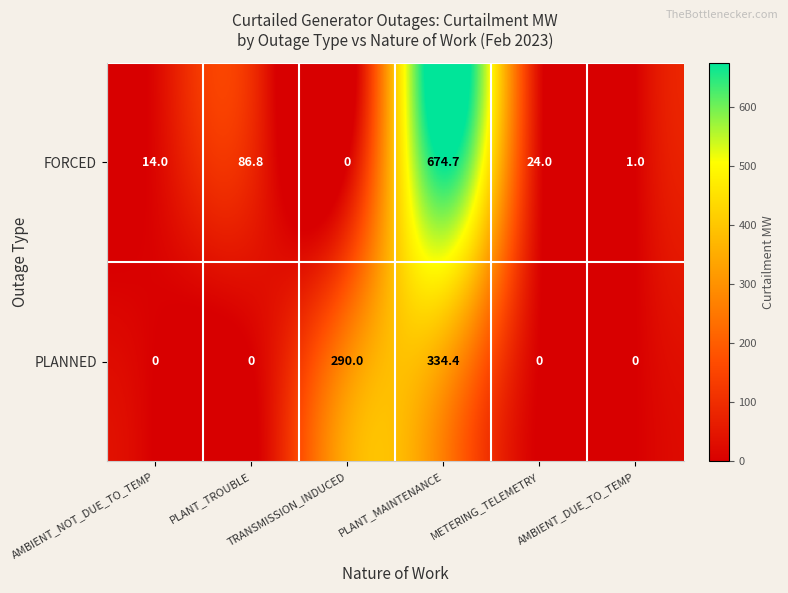

What is the highest value of the FORCED series?

674.7